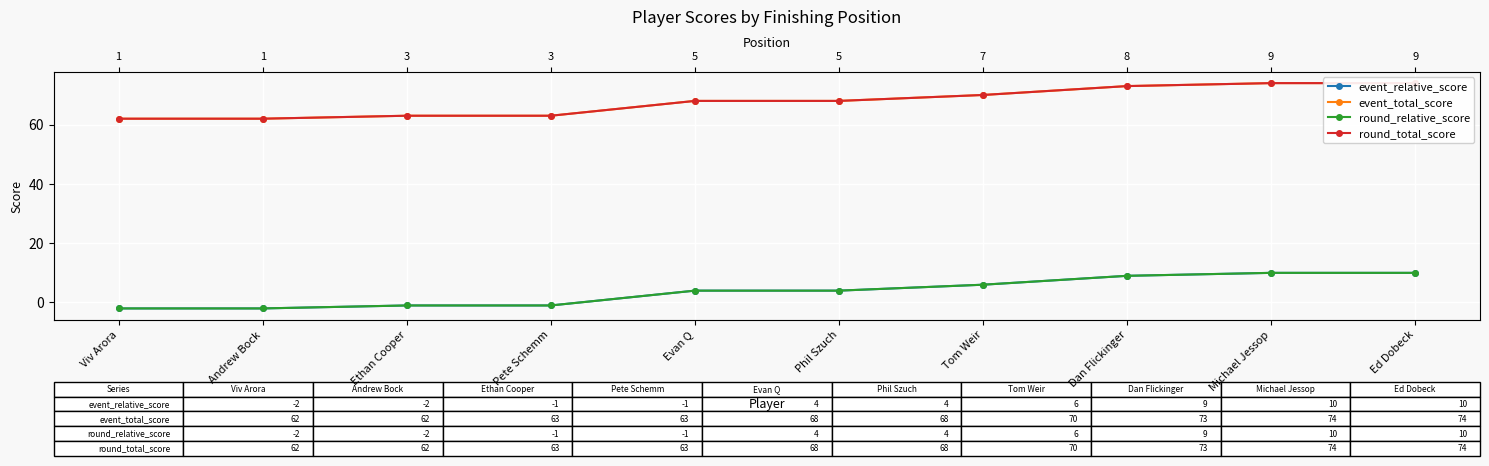

At which label does event_relative_score first exceed 4?

Tom Weir